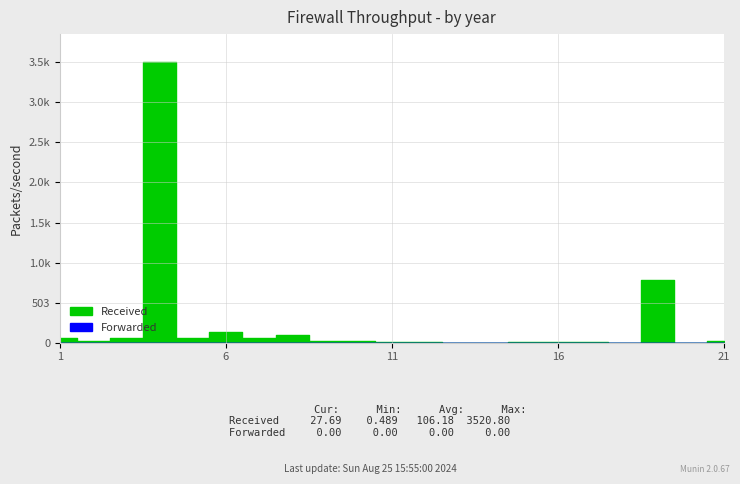

What is the difference between the highest and lowest values at 17?

5.6